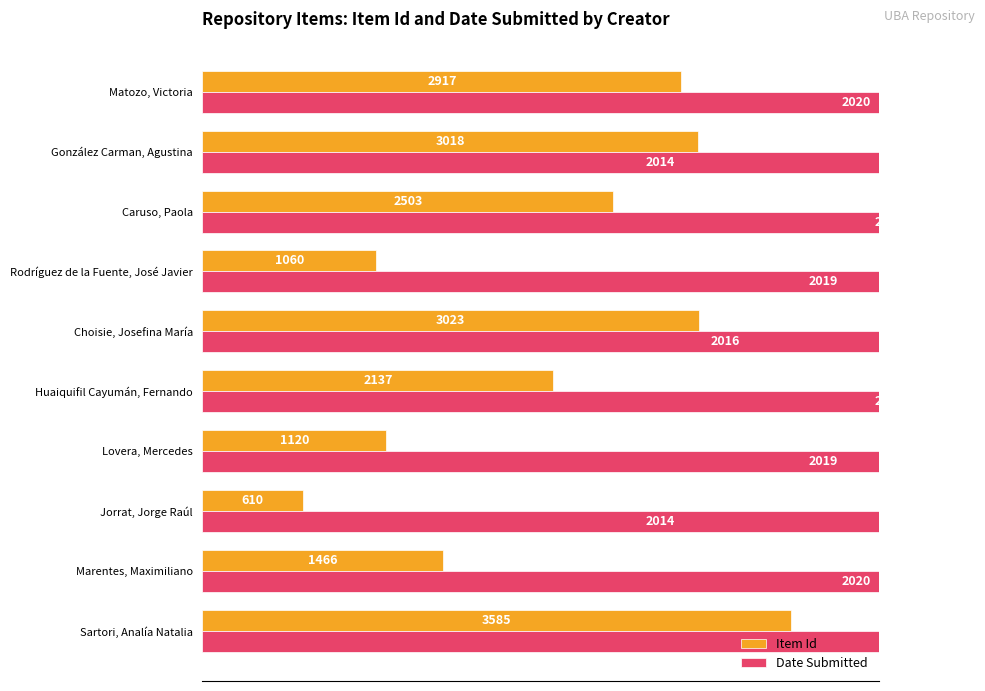

At how many categories does at least one series exceed 37?

10